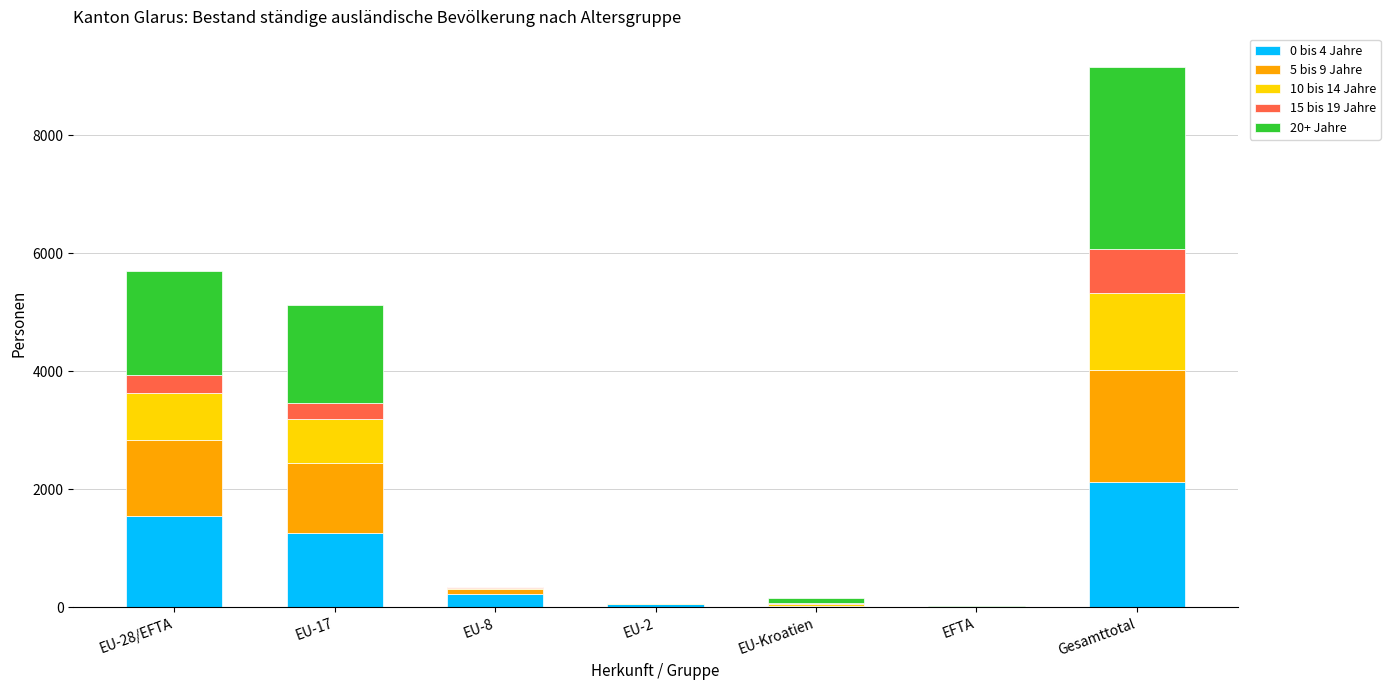

At which category is the sum across all series the highest?

Gesamttotal